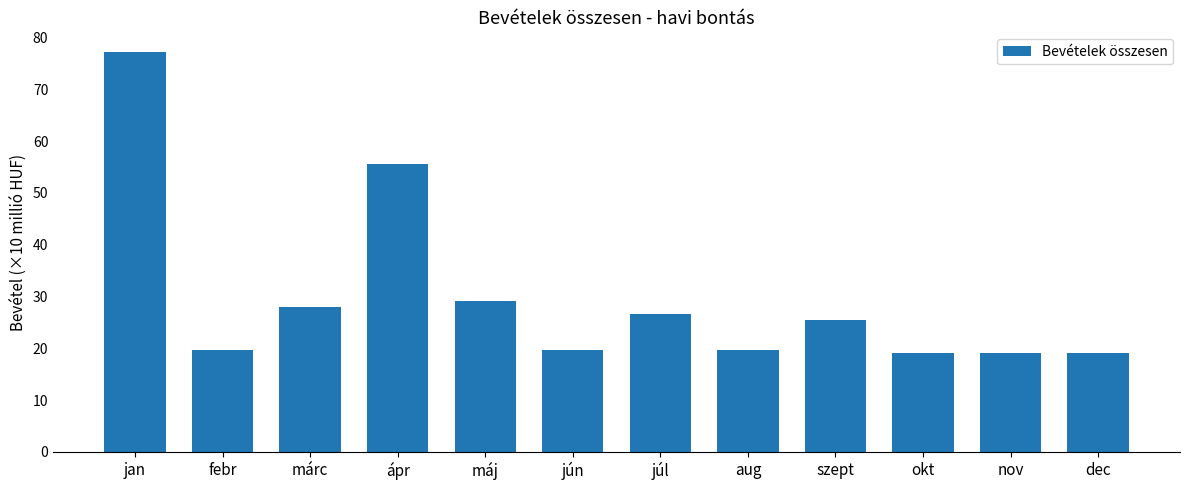

Where does the data first go above 25?

jan